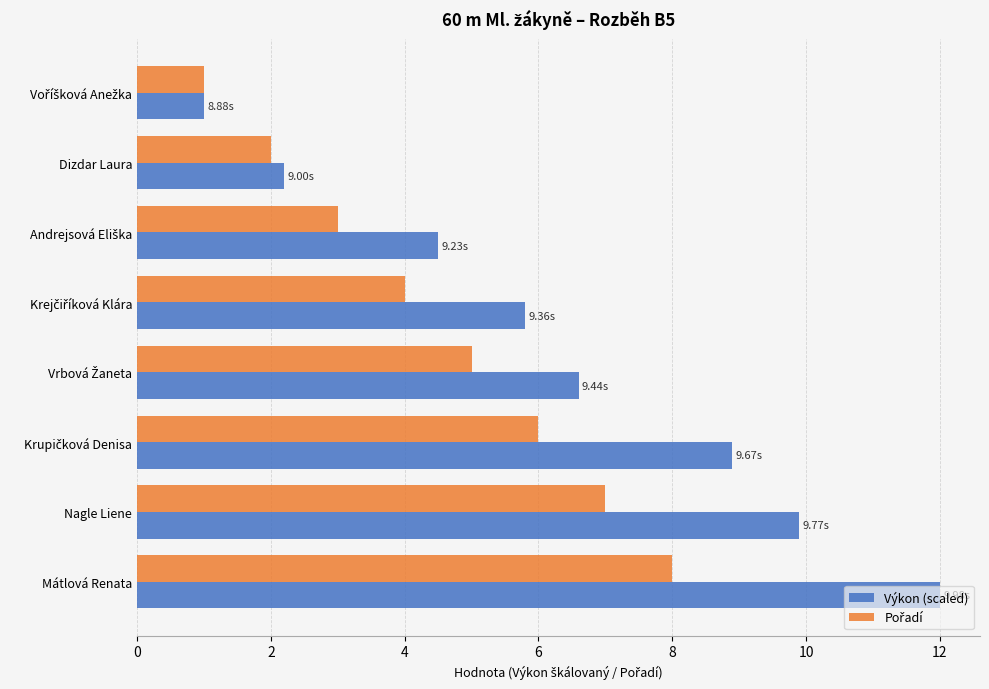

Which series has the largest range (max minus min)?

Výkon (scaled)